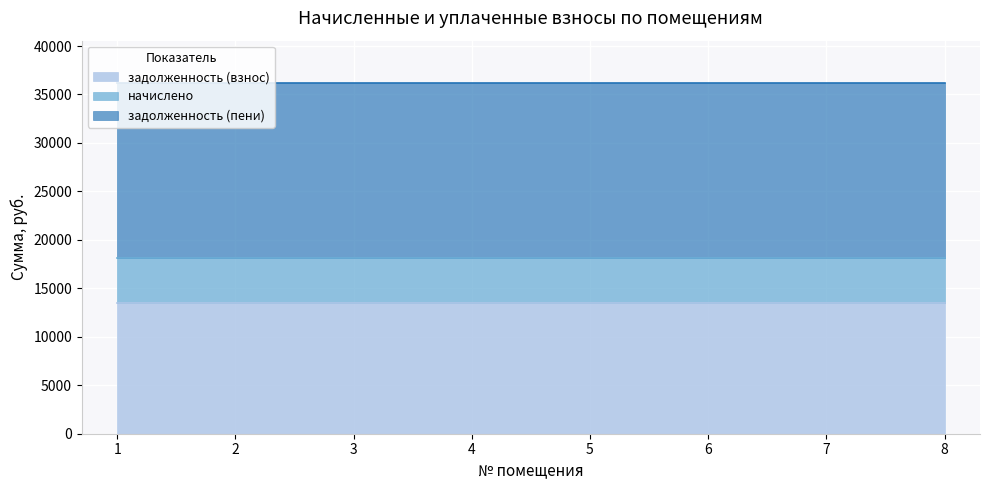

True or false: задолженность (пени) has a value of 25944.4 at 8.

False